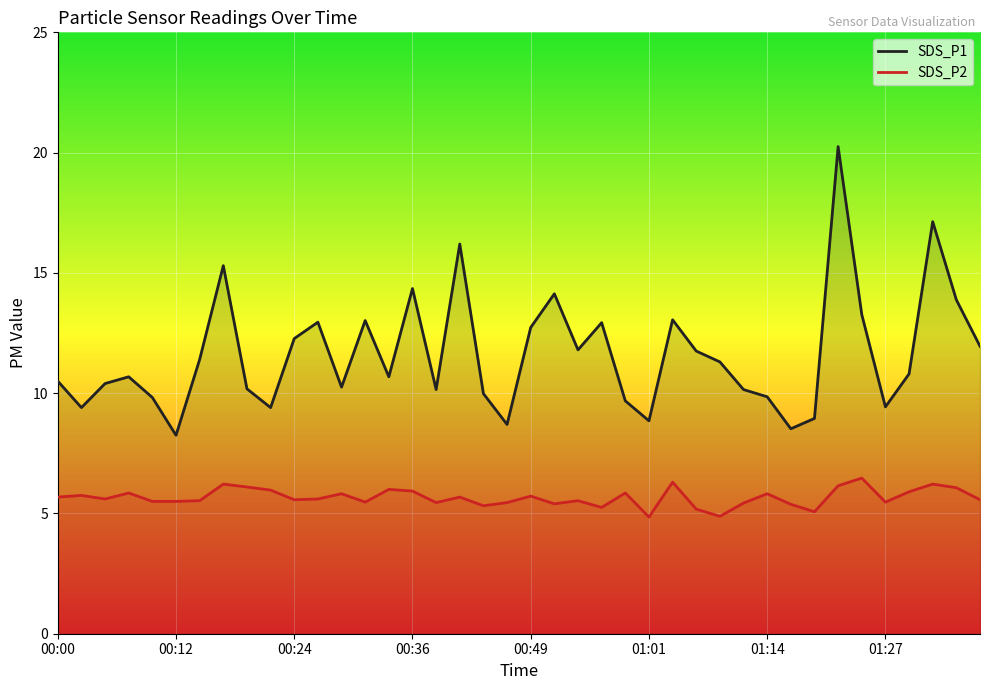

What is the sum of the SDS_P1 values at 01:21 and 00:31?

33.3